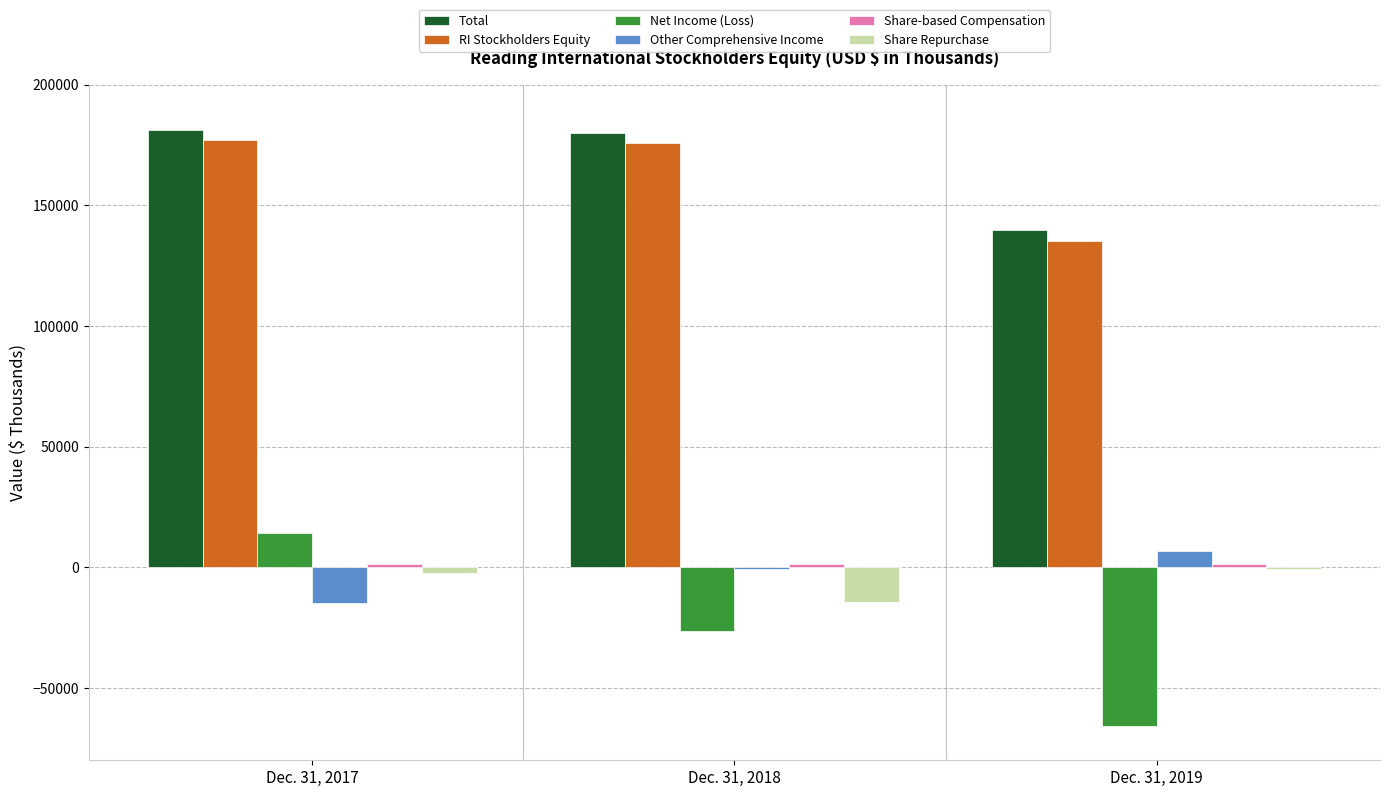

At which category is the sum across all series the highest?

Dec. 31, 2017